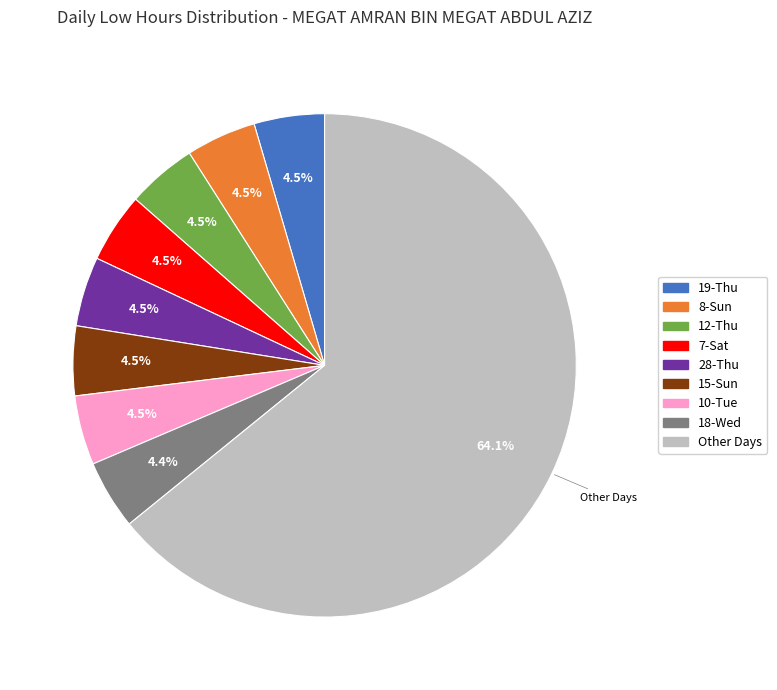

How many segments does this pie chart have?

9